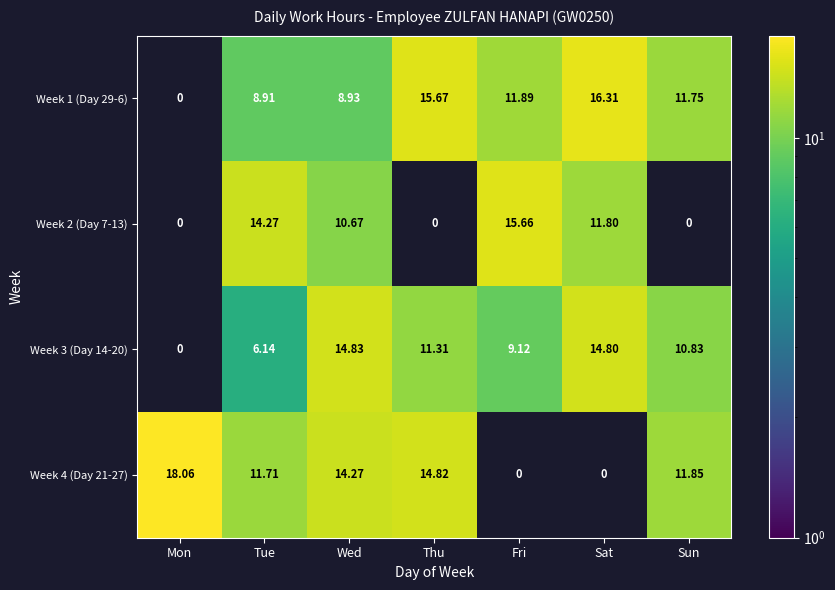

Is the value of Week 1 (Day 29-6) at Sun greater than the value of Week 2 (Day 7-13) at Sat?

No